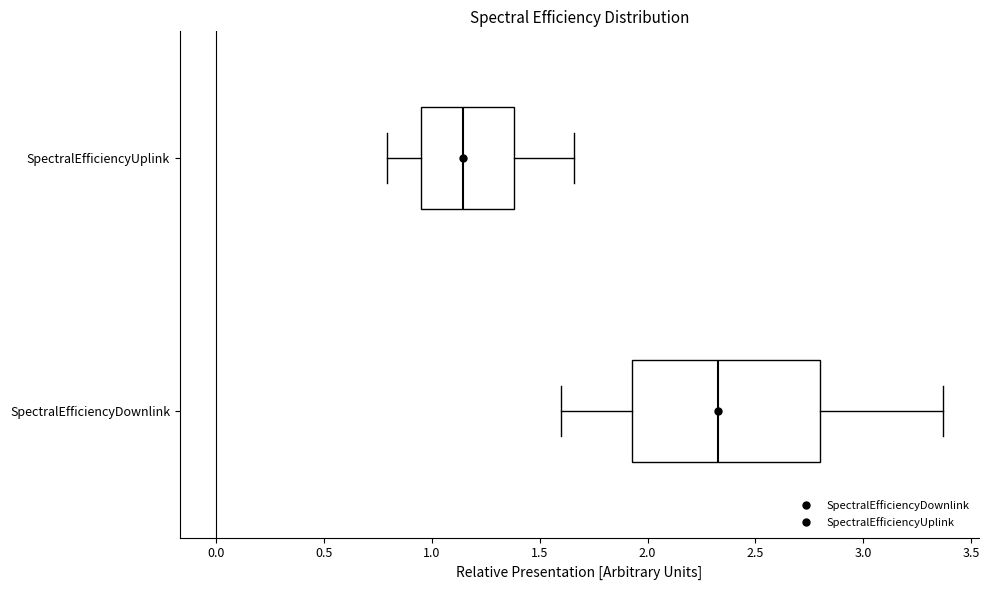

Which box has the furthest to the right median line?

SpectralEfficiencyDownlink